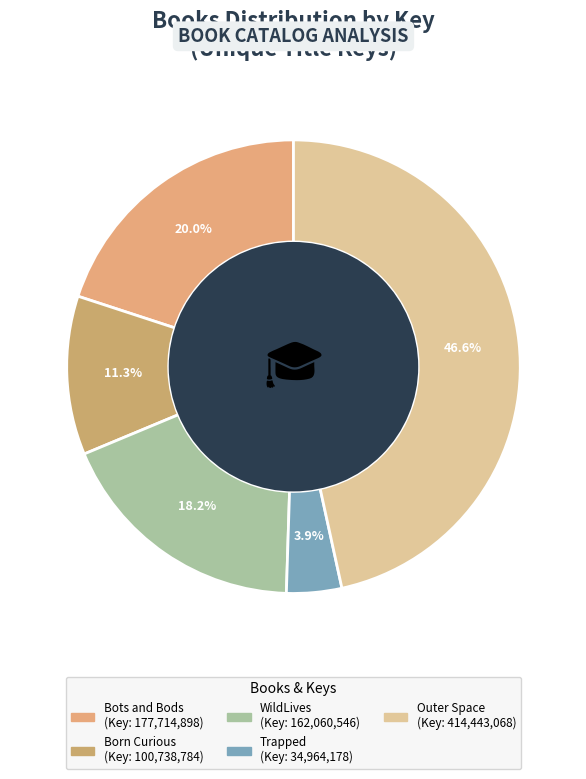

Which slice is the smallest?

Trapped